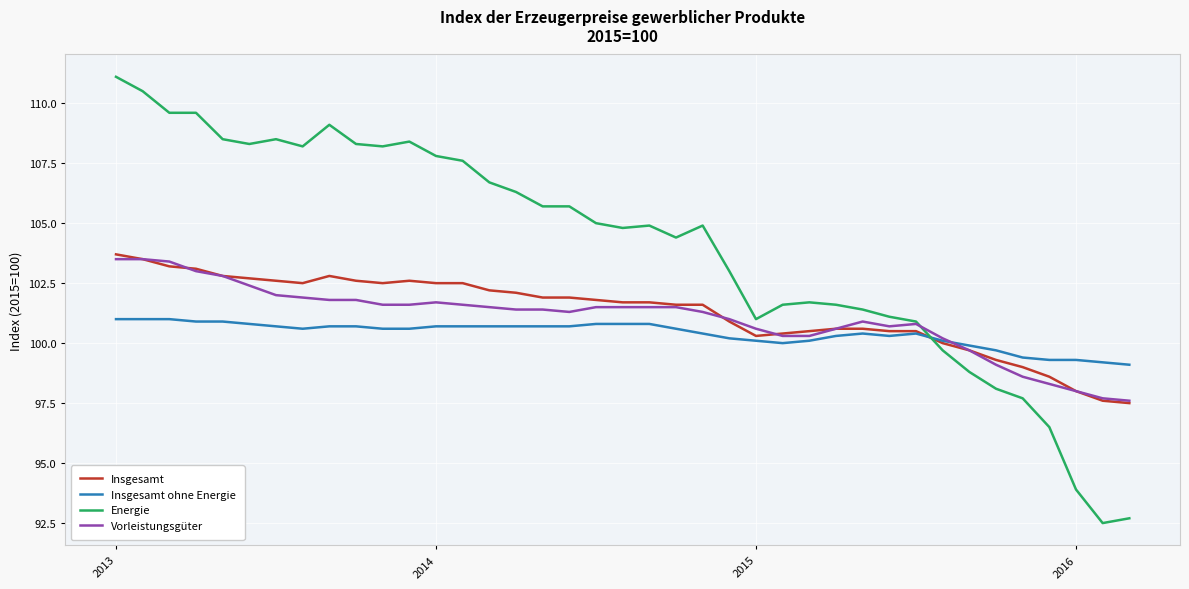

Which series has the largest total across all categories?

Energie